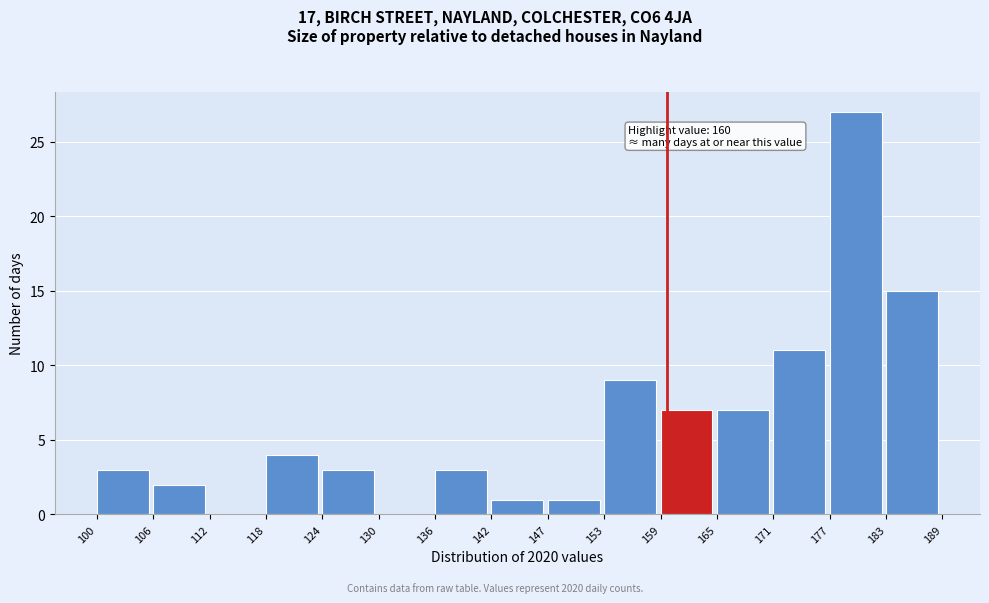

Over which range of the x-axis is the bar tallest?

177 to 183